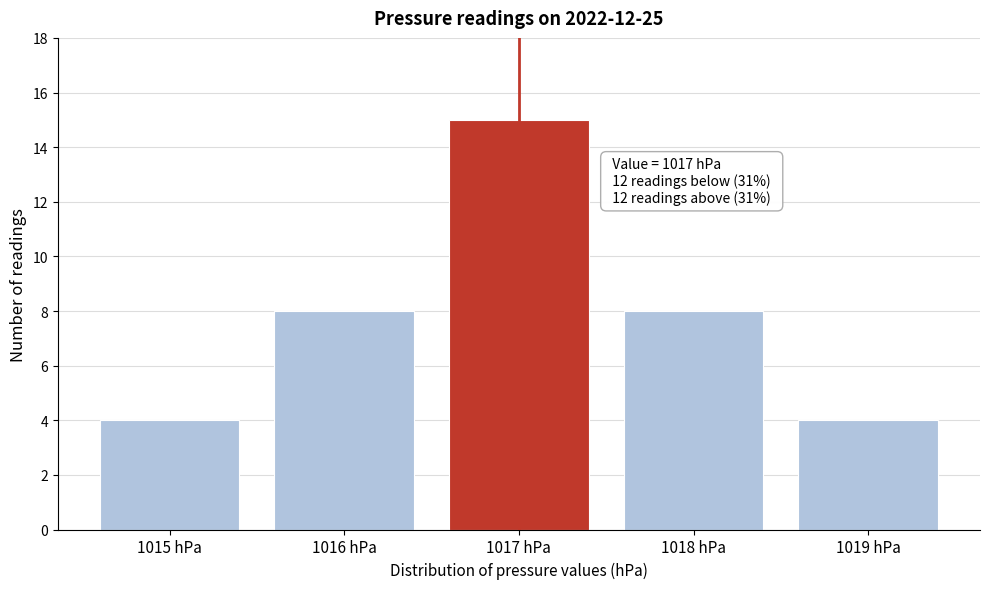

Over which range of the x-axis is the bar tallest?

1016.5 to 1017.5